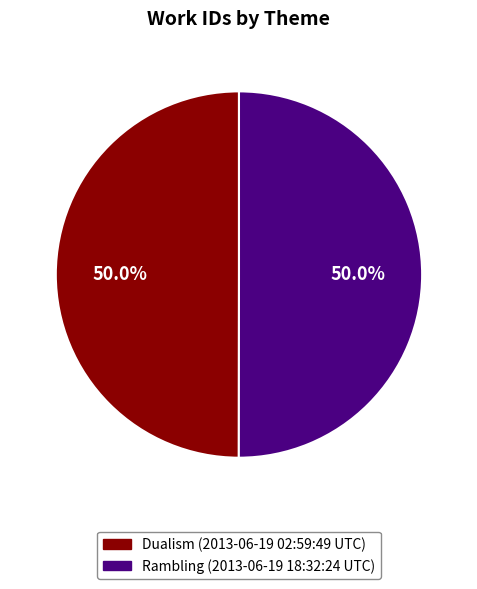

How many segments does this pie chart have?

2